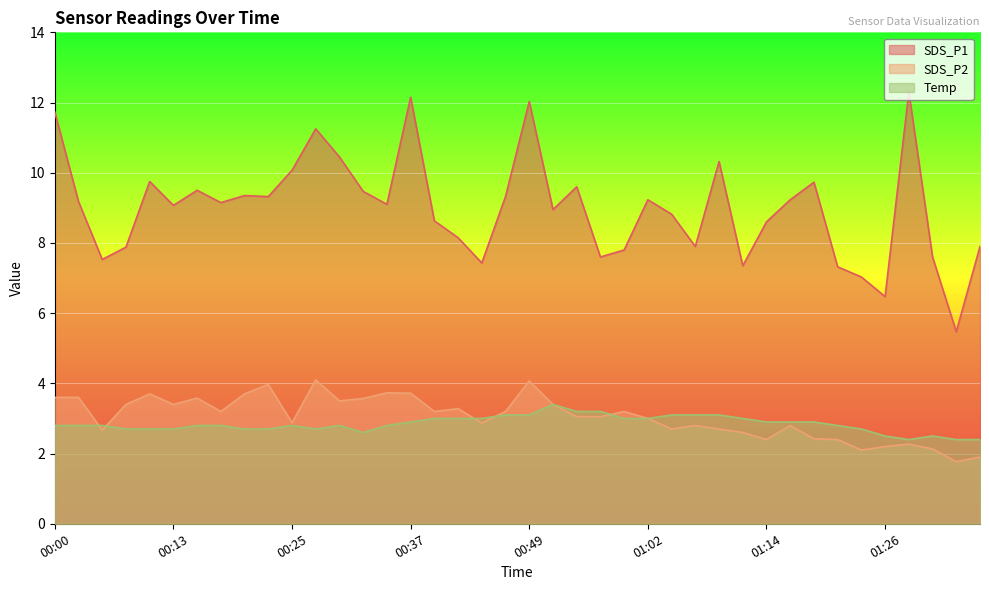

At 01:21, list the series in order from largest to smallest.

SDS_P1, Temp, SDS_P2